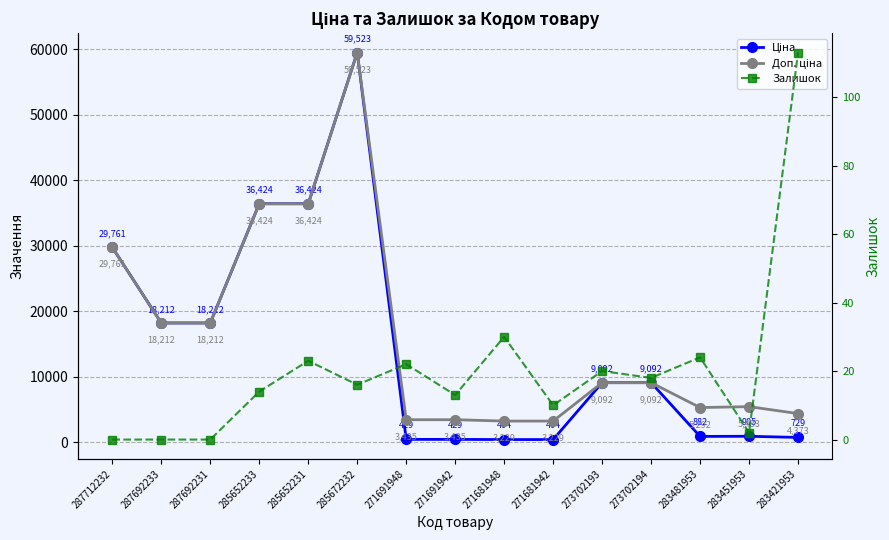

Is it true that Залишок equals 11.6 at 273702193?

False